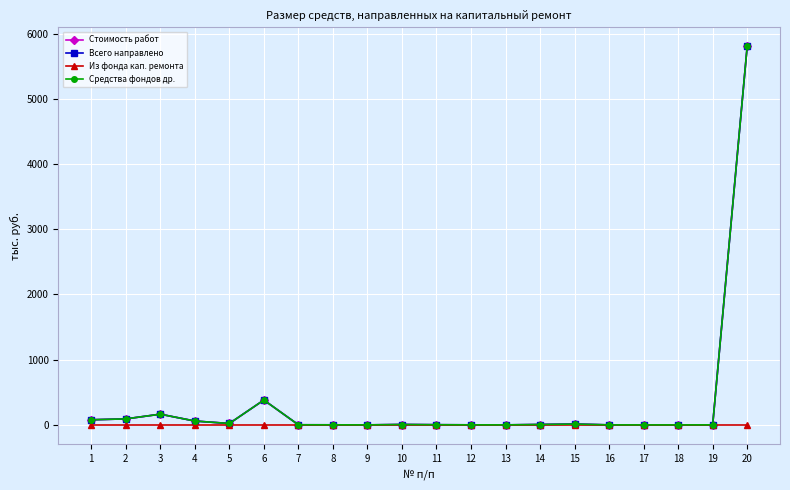

Between 1 and 2, which series saw the biggest shift?

Стоимость работ